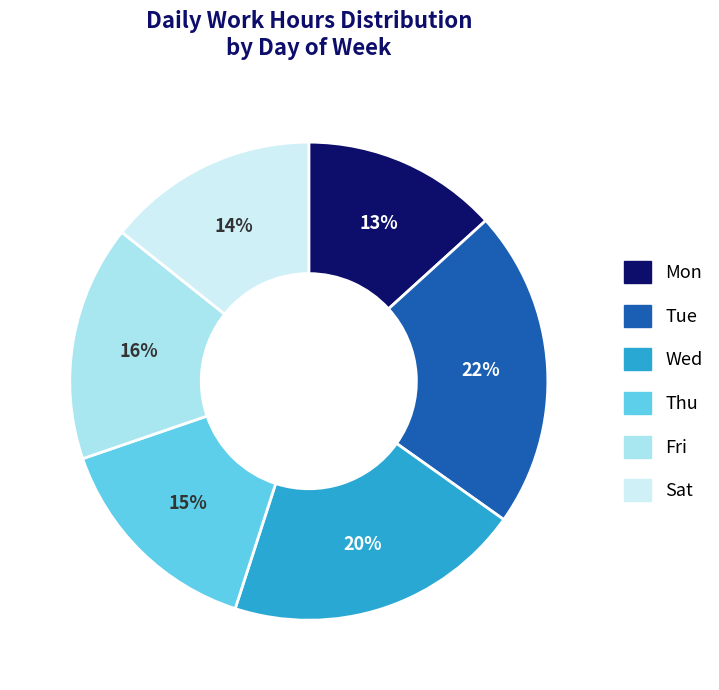

Which category has the biggest portion of the pie?

Tue